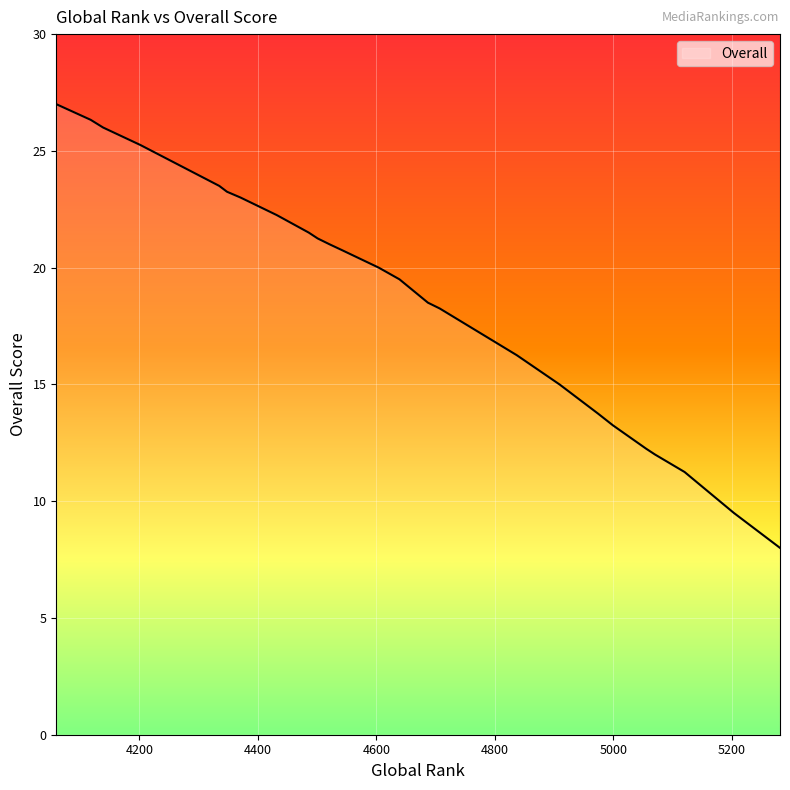

Where is the data nearest to the value 17?

4837